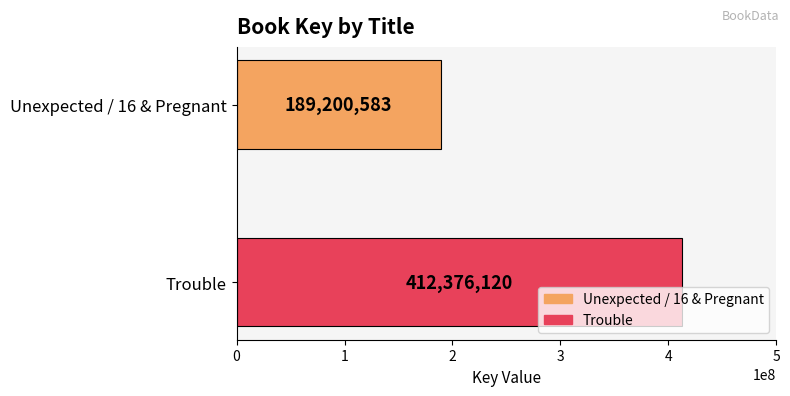

List the labels in order of value, smallest first.

Unexpected / 16 & Pregnant, Trouble